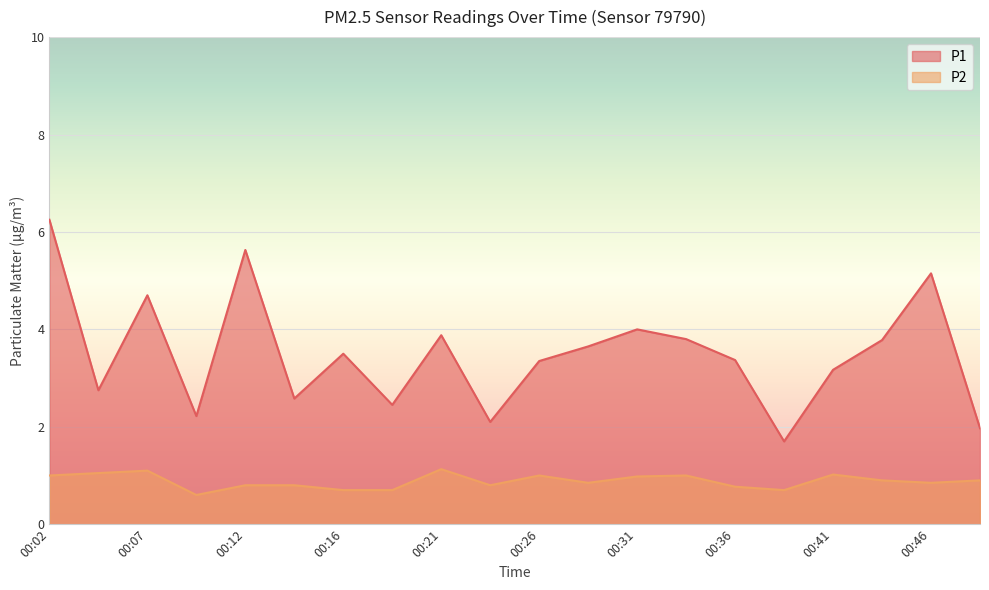

True or false: P2 has a value of 0.9 at 00:43.

True